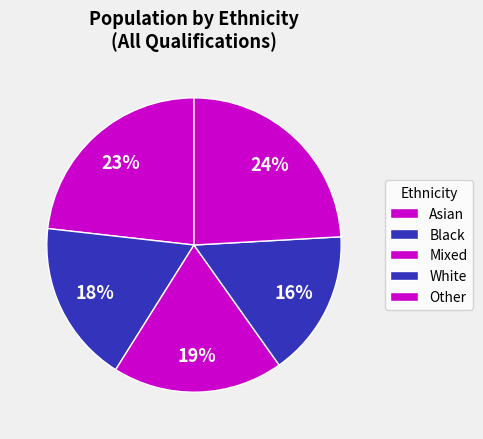

Is there a majority slice in this chart?

No